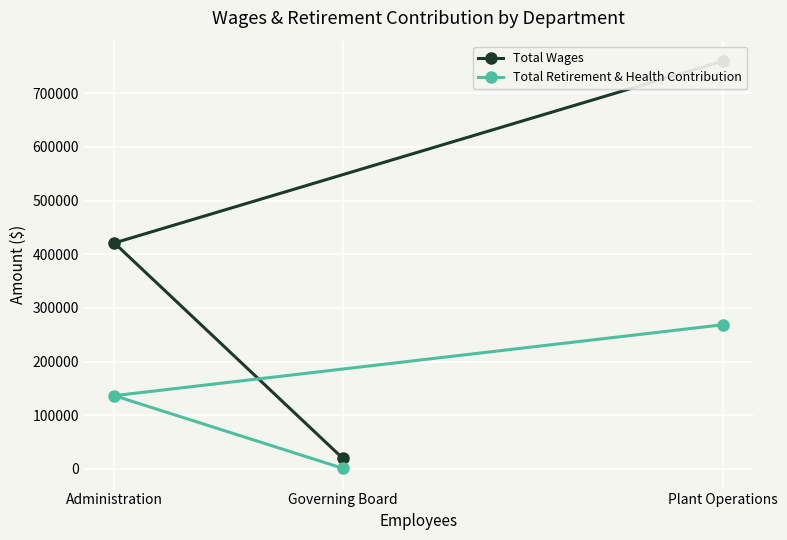

Which series has the largest total across all categories?

Total Wages